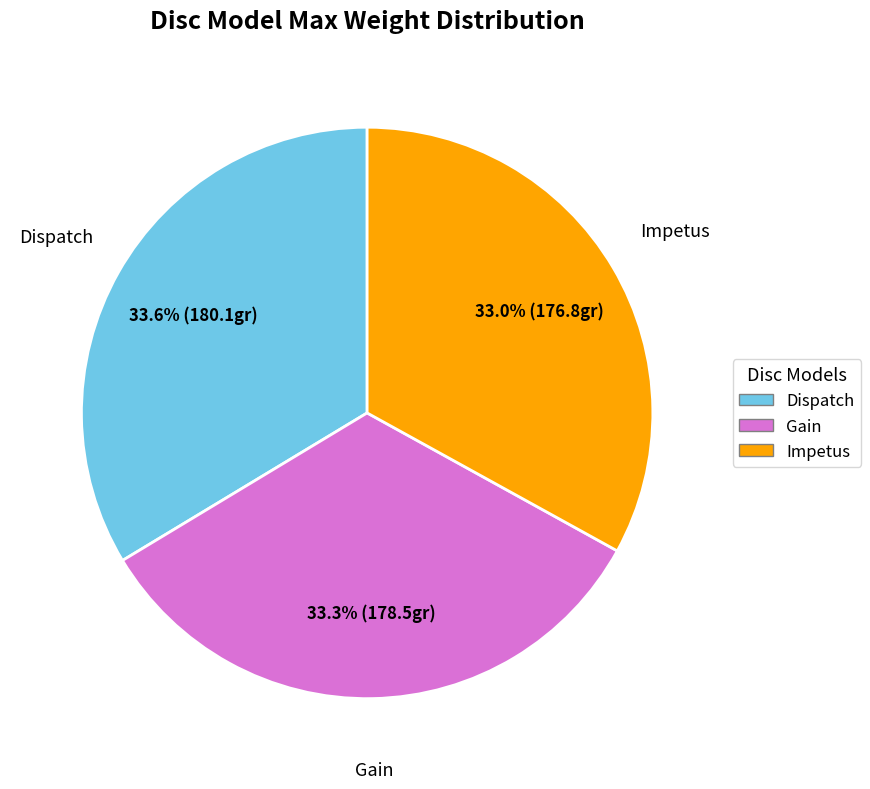

To the nearest percent, what portion does Impetus represent?

33%